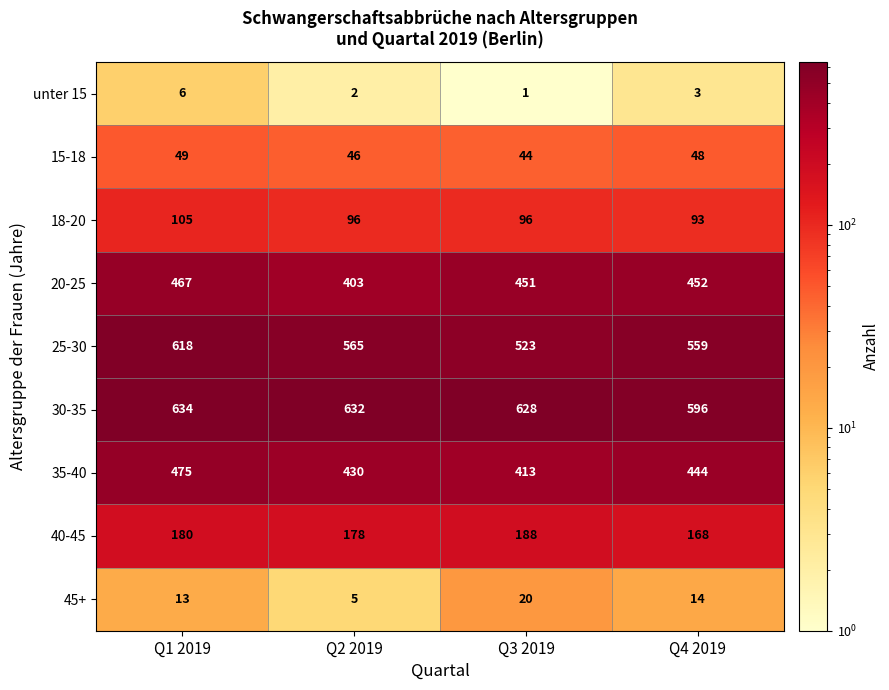

At which label is 45+ closest to 12?

Q1 2019